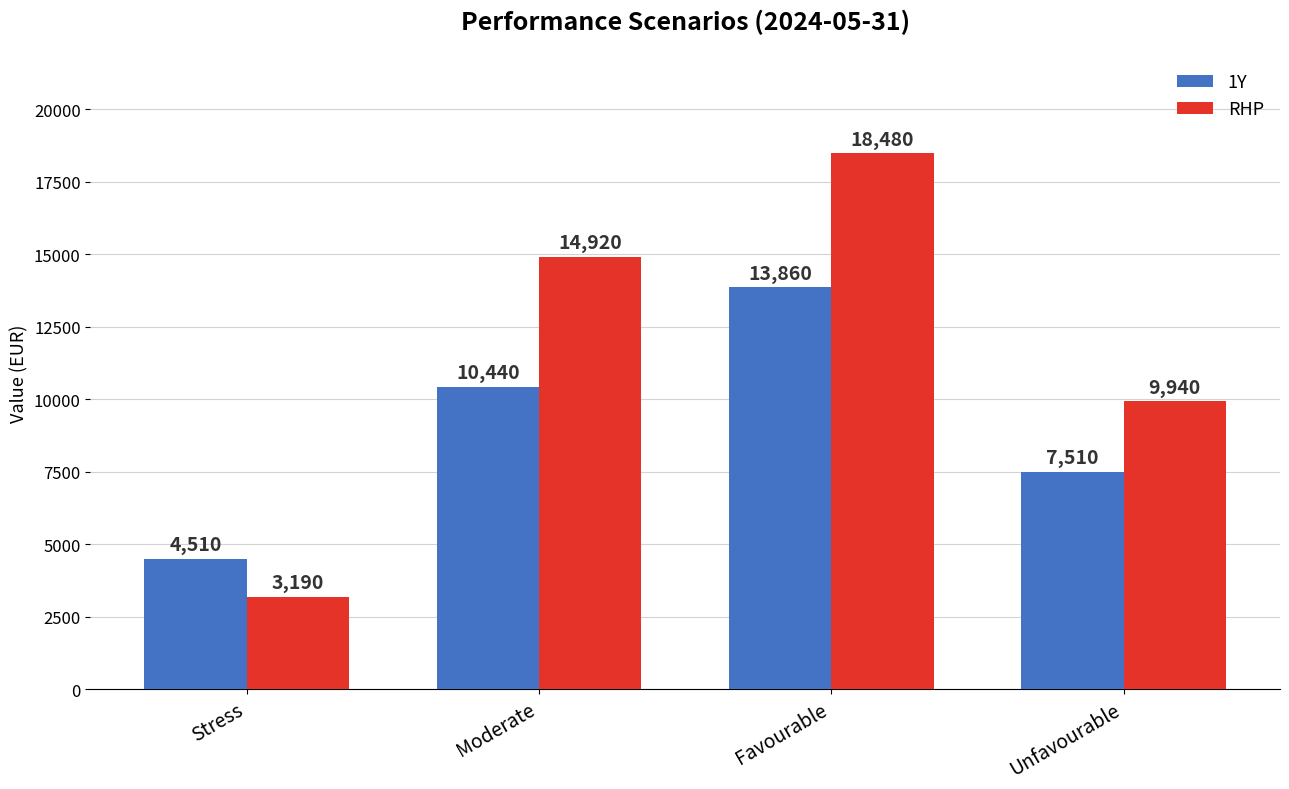

What is the difference between the highest and lowest values at Unfavourable?

2430